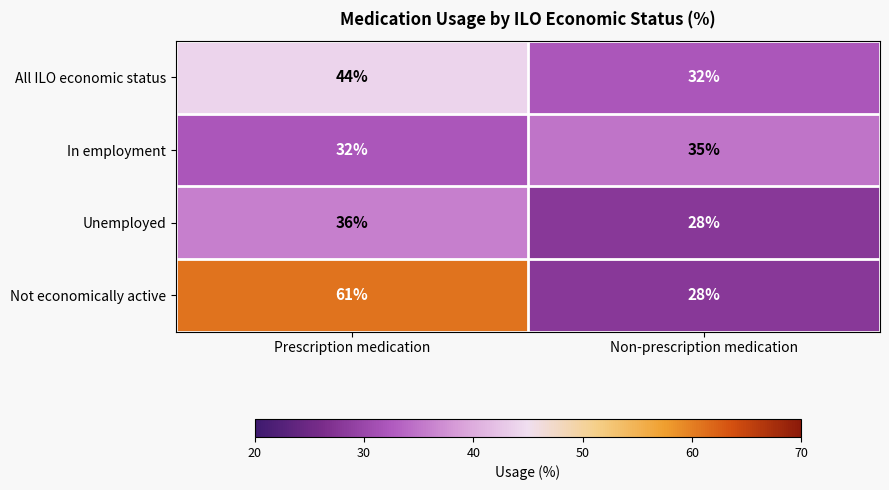

Rank the series by their maximum value, from lowest to highest.

In employment, Unemployed, All ILO economic status, Not economically active